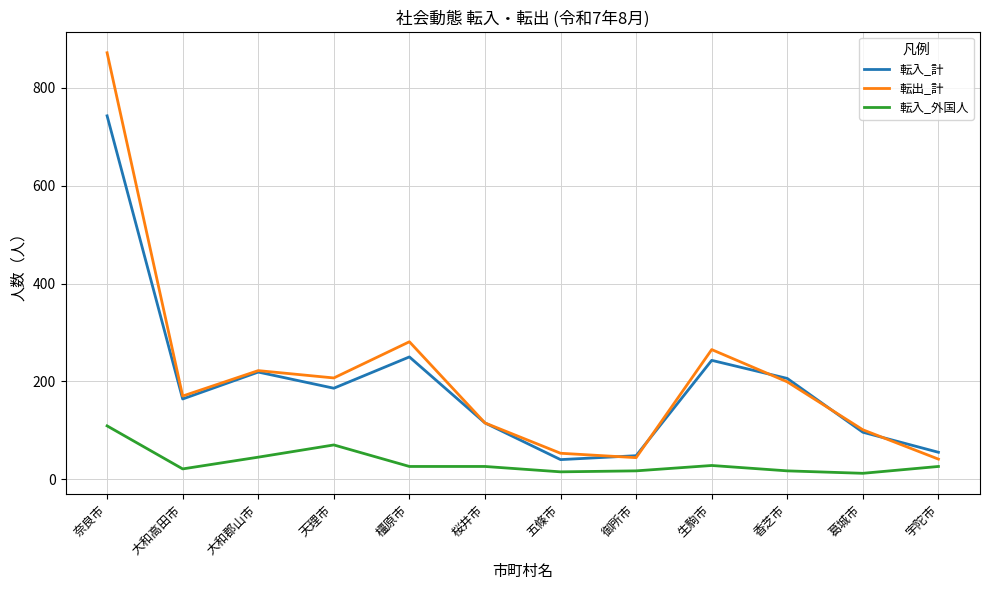

What is the spread (max minus min) of values at 大和郡山市?

177